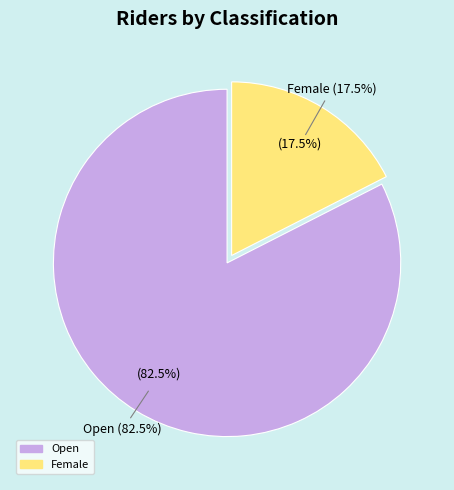

Is it true that Open is 82% of the pie?

True